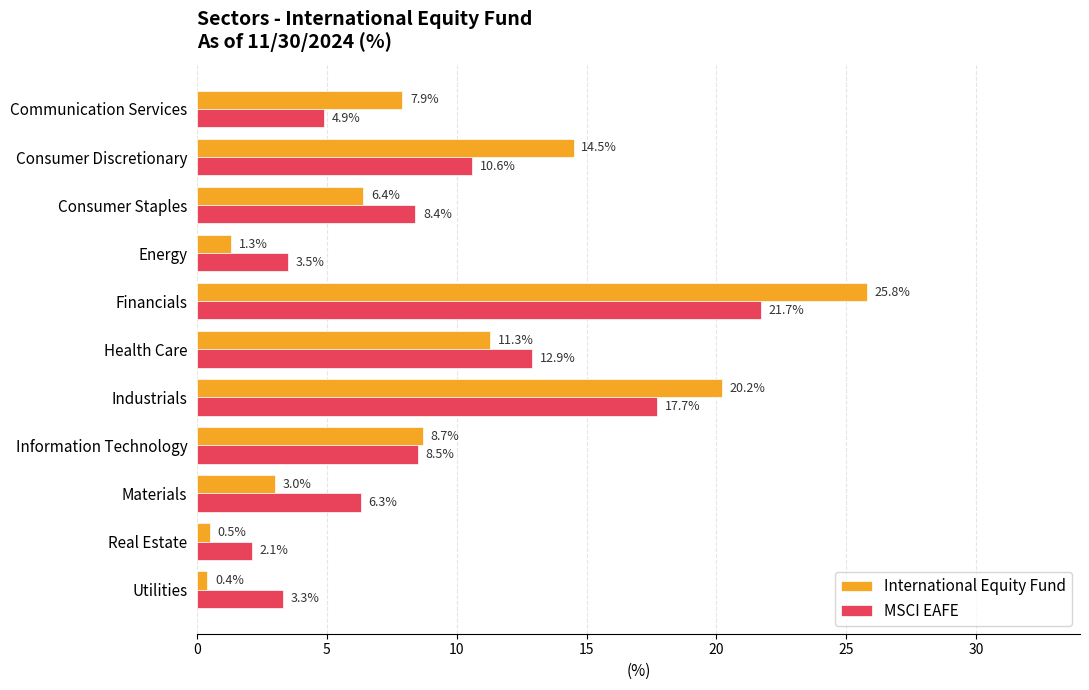

Rank the categories by MSCI EAFE value from highest to lowest.

Financials, Industrials, Health Care, Consumer Discretionary, Information Technology, Consumer Staples, Materials, Communication Services, Energy, Utilities, Real Estate